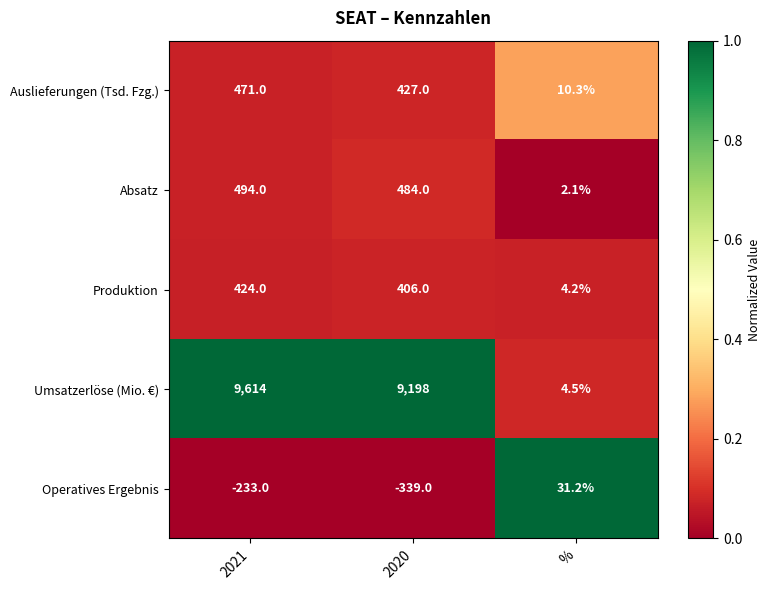

What is the difference between the maximum and minimum values in the Auslieferungen (Tsd. Fzg.) series?

460.7